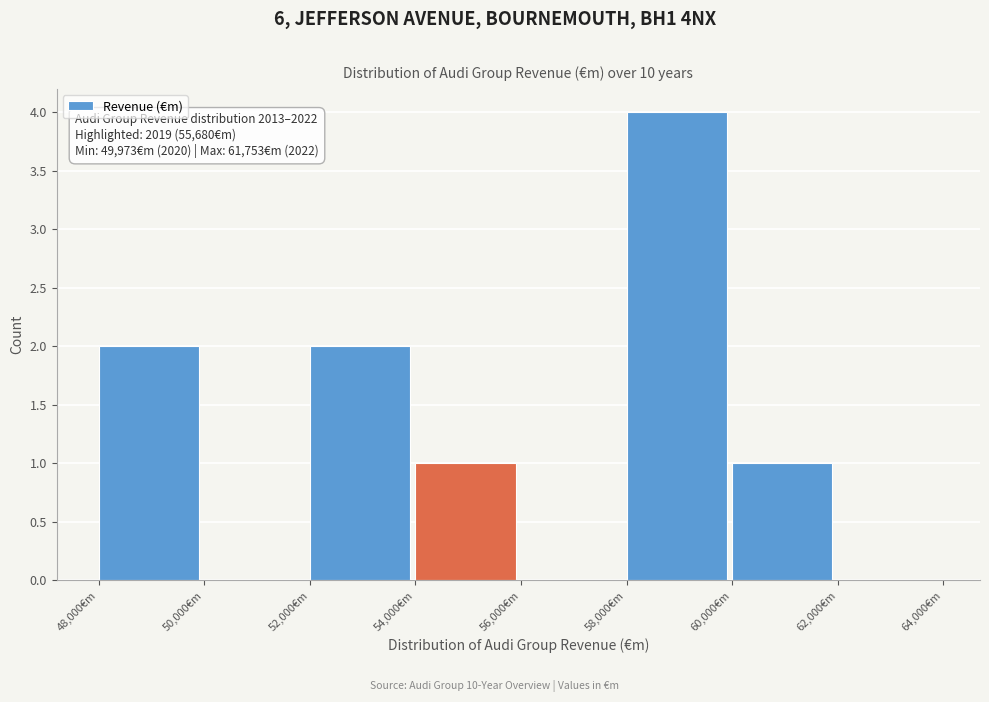

Over which range of the x-axis is the bar tallest?

58000 to 60000